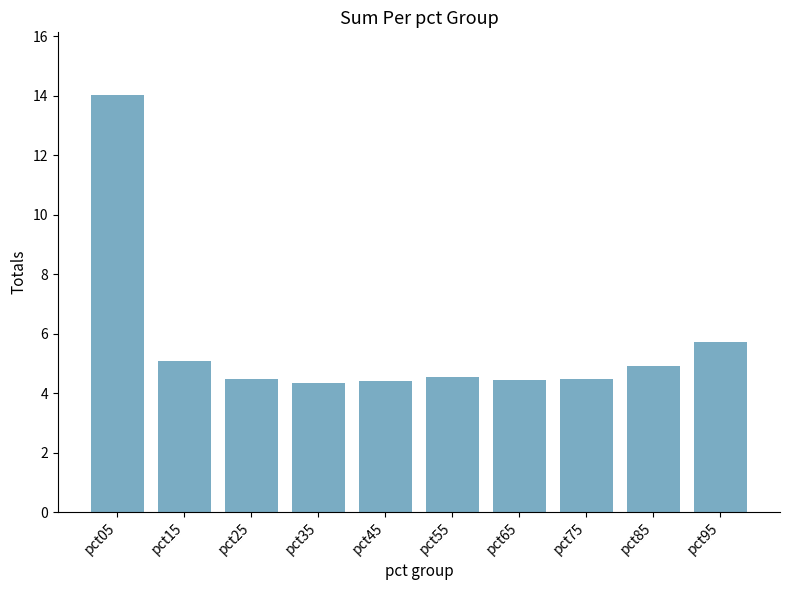

What is the change in value from pct05 to pct55?

-9.5